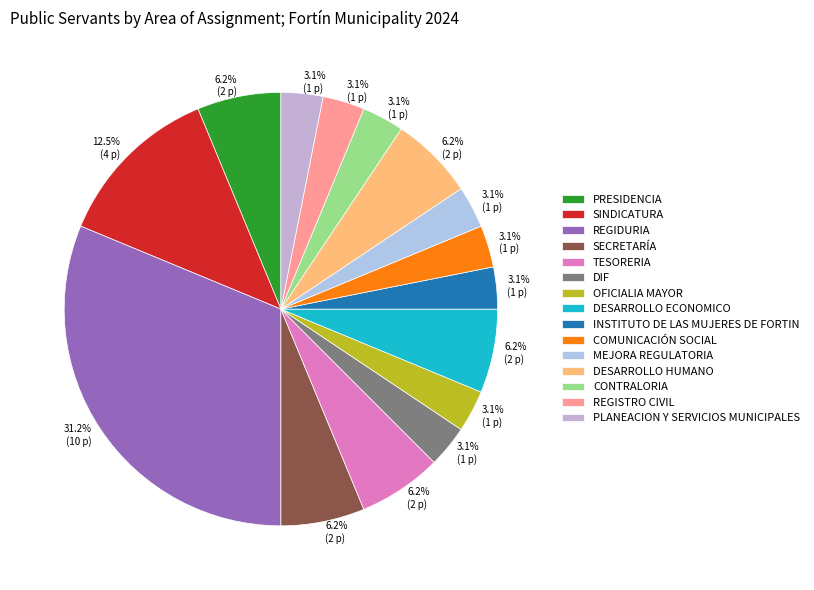

Does REGIDURIA represent more than half of the total?

No